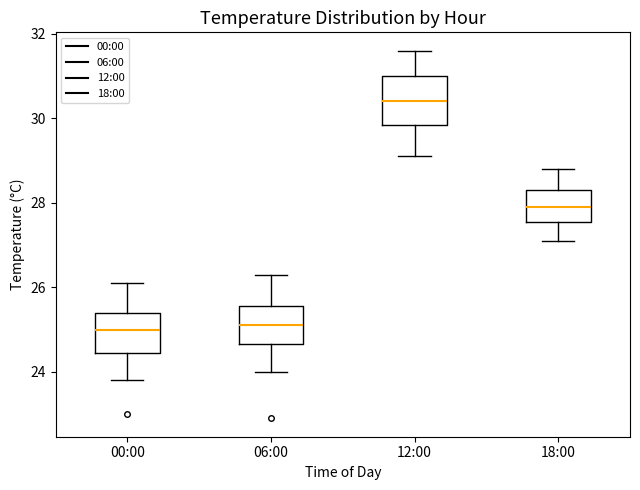

Reading left to right, read every box against the y-axis: the position of its median line, the range the box covers, and the ends of its whiskers. The values are not printed on the chart, so give them approximately, as read against the axis.

00:00: median 25.0, box 24.4 to 25.4, whiskers 23.8 to 26.2
06:00: median 25.2, box 24.6 to 25.6, whiskers 24.0 to 26.4
12:00: median 30.4, box 29.8 to 31.0, whiskers 29.2 to 31.6
18:00: median 28.0, box 27.6 to 28.4, whiskers 27.2 to 28.8